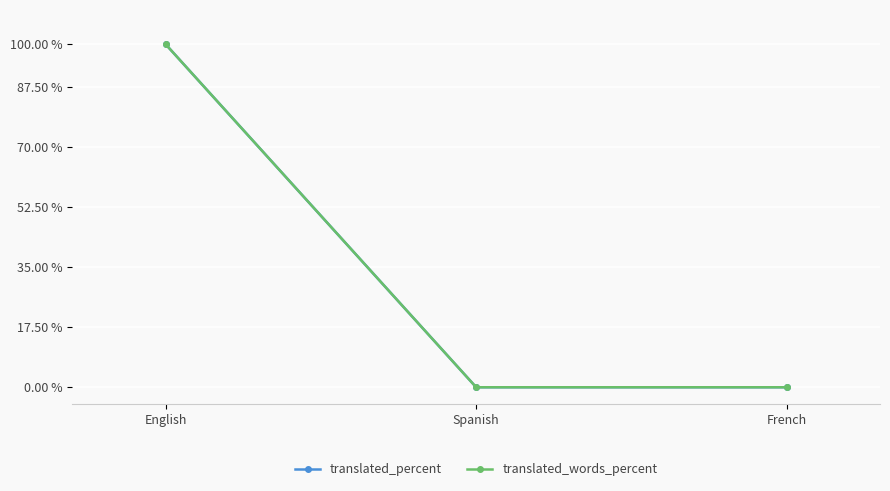

At how many categories does at least one series exceed 85?

1